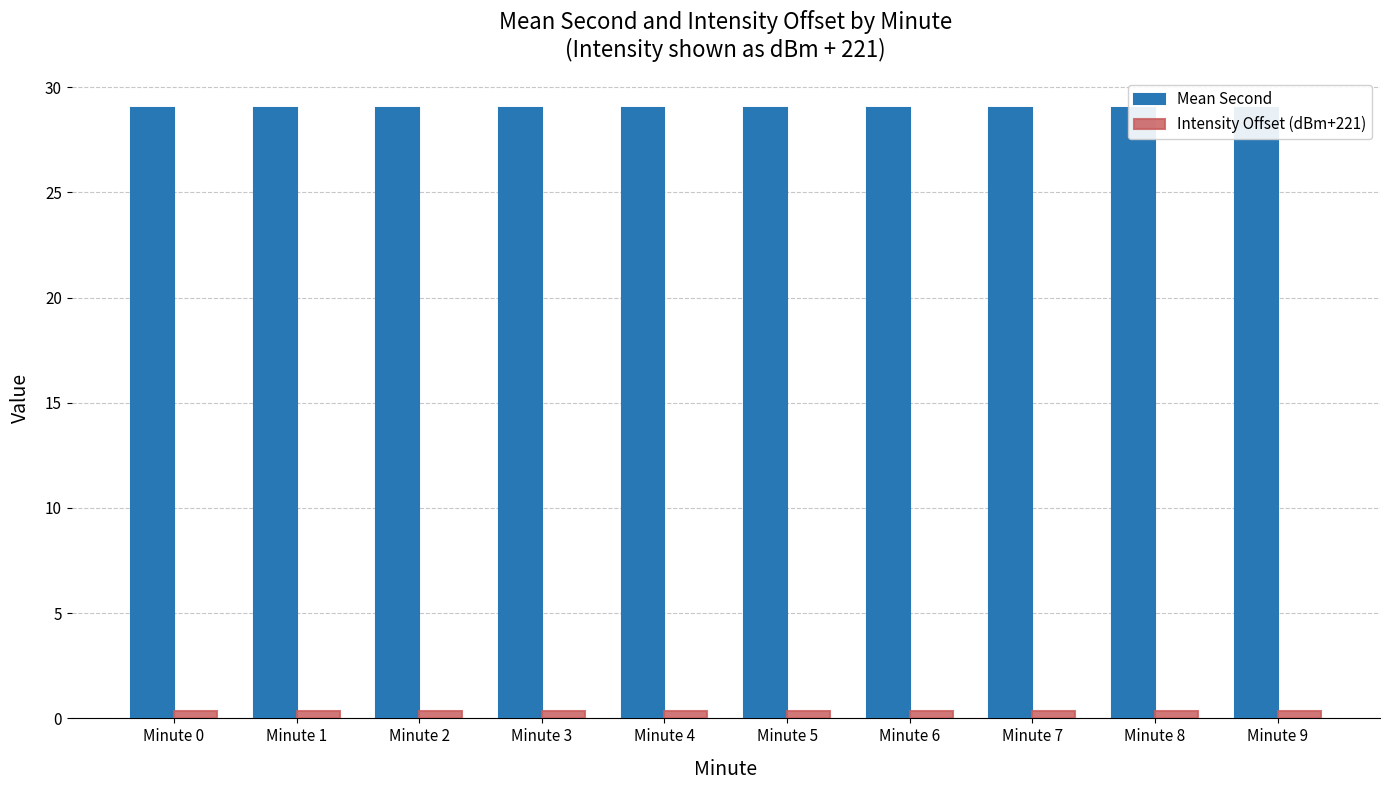

The value of Mean Second at Minute 8 is 29.0. True or false?

True